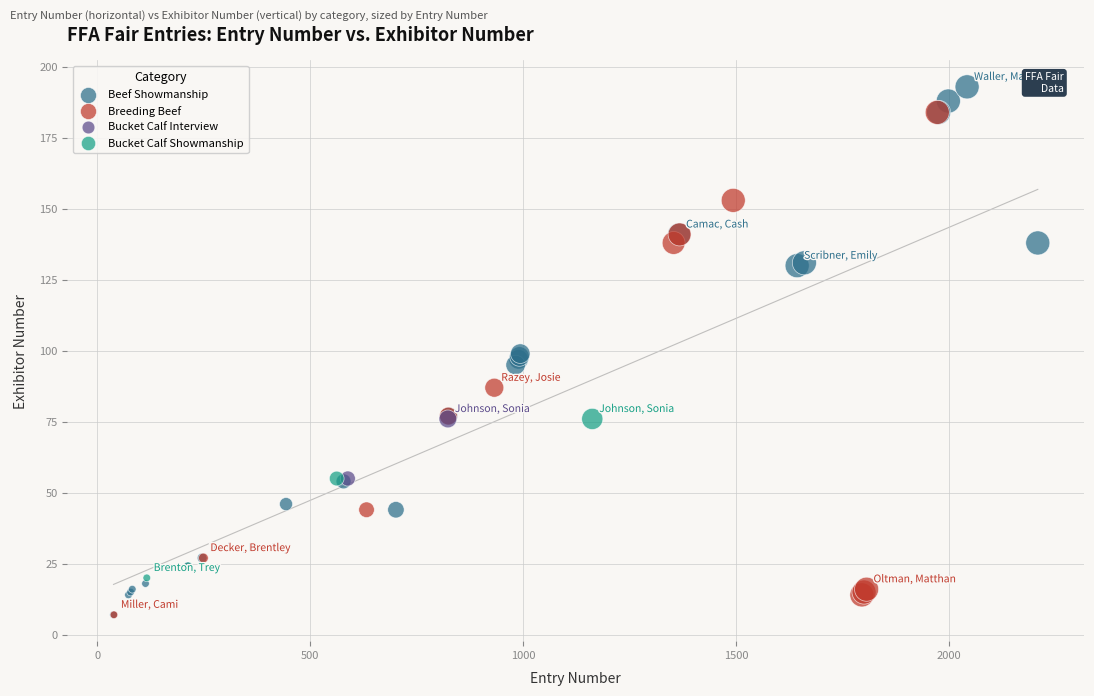

Which series reaches the maximum Y coordinate?

Beef Showmanship